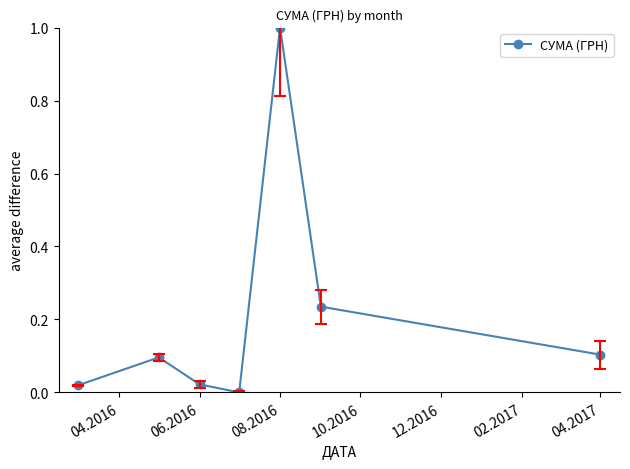

What is the value of the 7th point from the left?

0.1